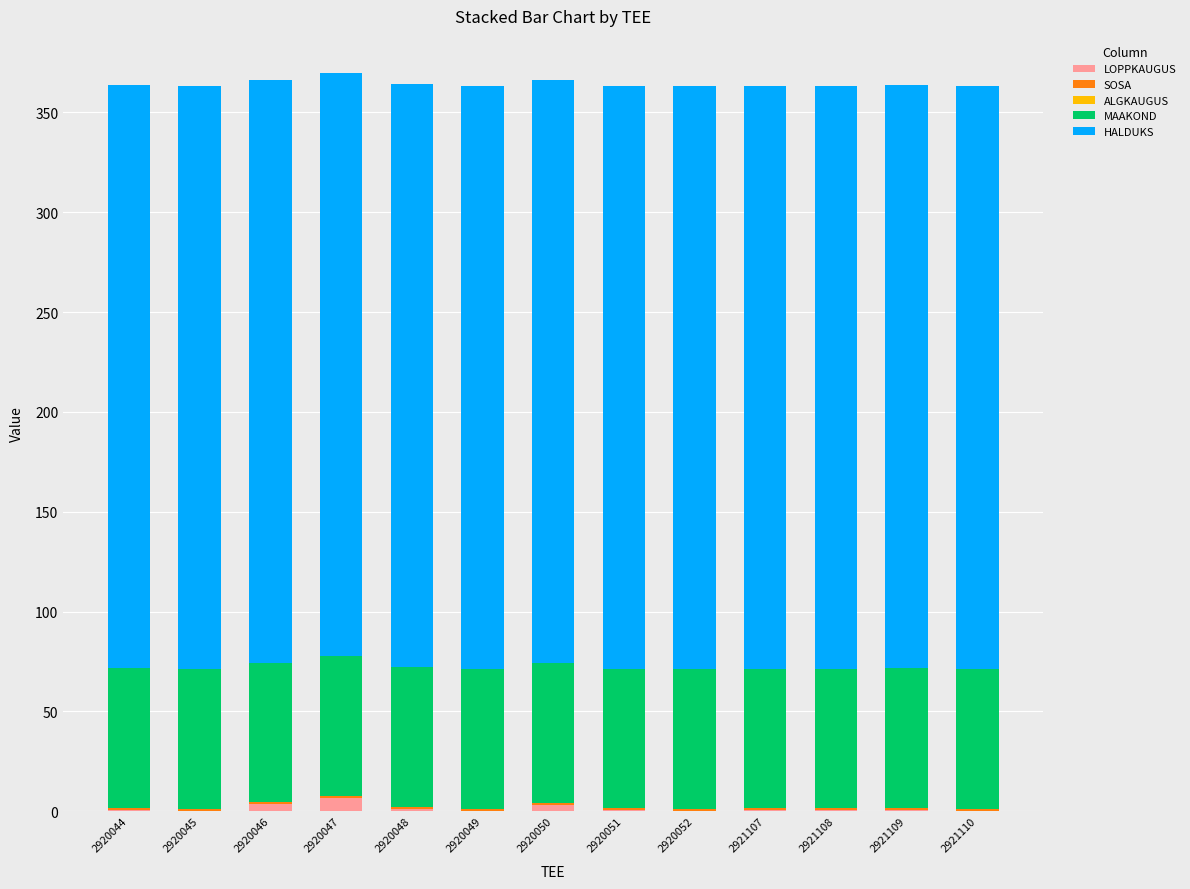

Is it true that LOPPKAUGUS equals 0.4 at 2920051?

True